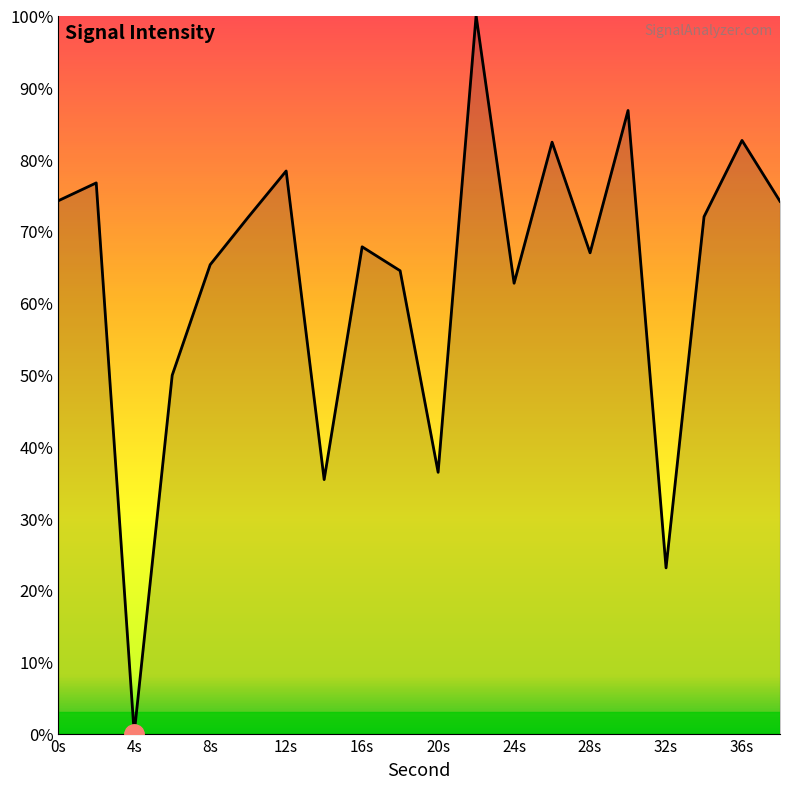

How many interior local valleys (lower than both neighbors) does the data have?

6